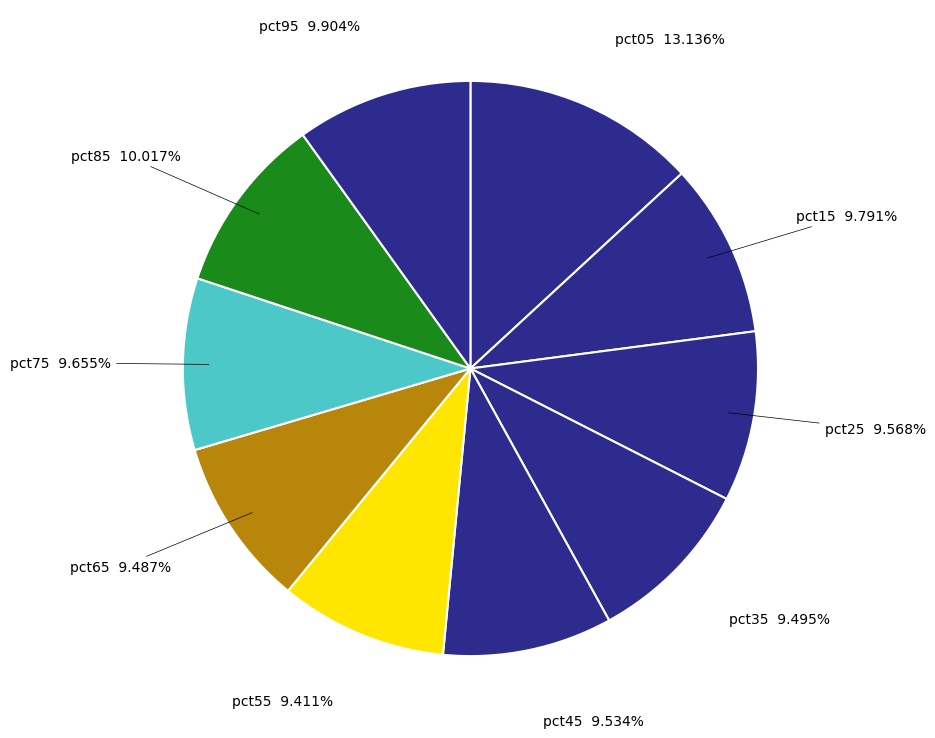

The pct25 slice represents 24% of the pie. True or false?

False